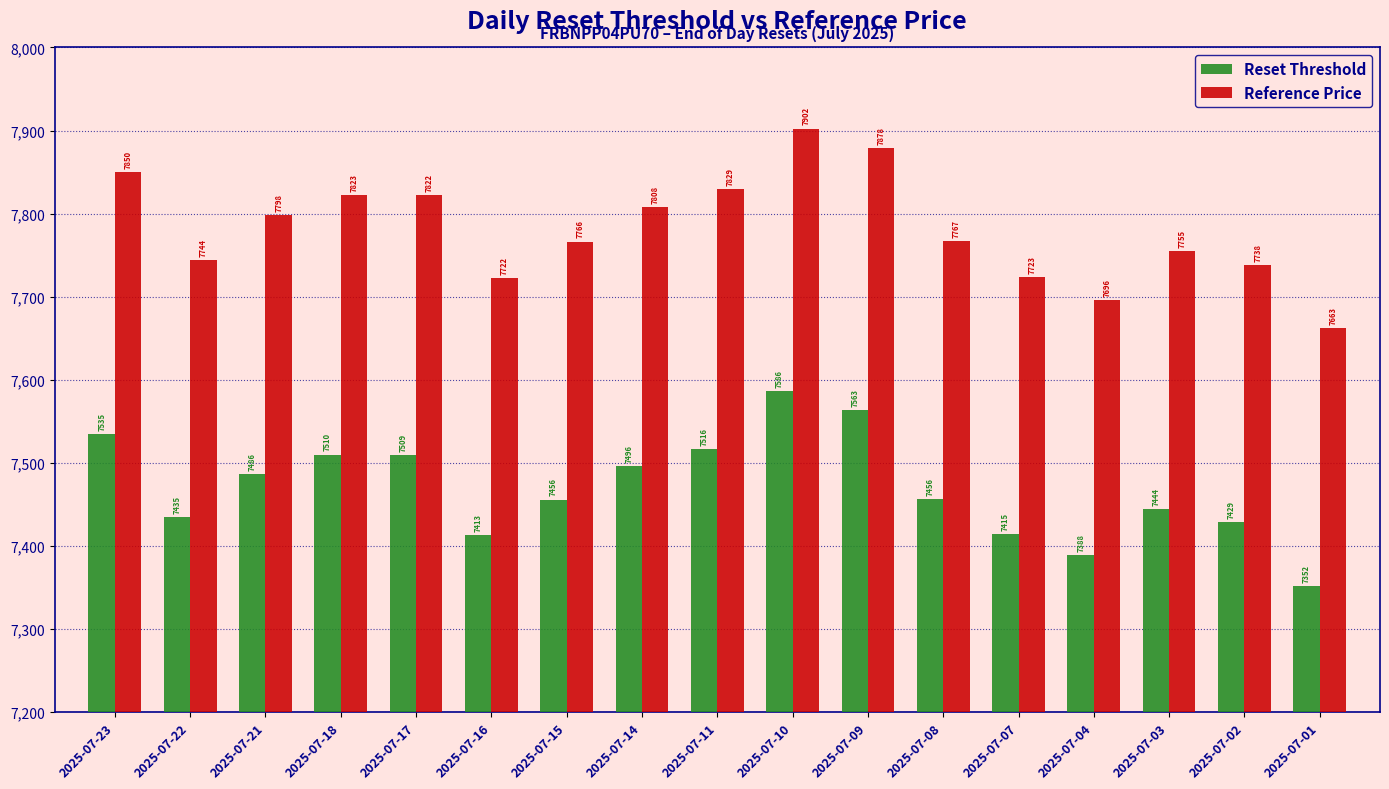

What is the sum of the Reset Threshold values at 2025-07-01 and 2025-07-16?

14765.0